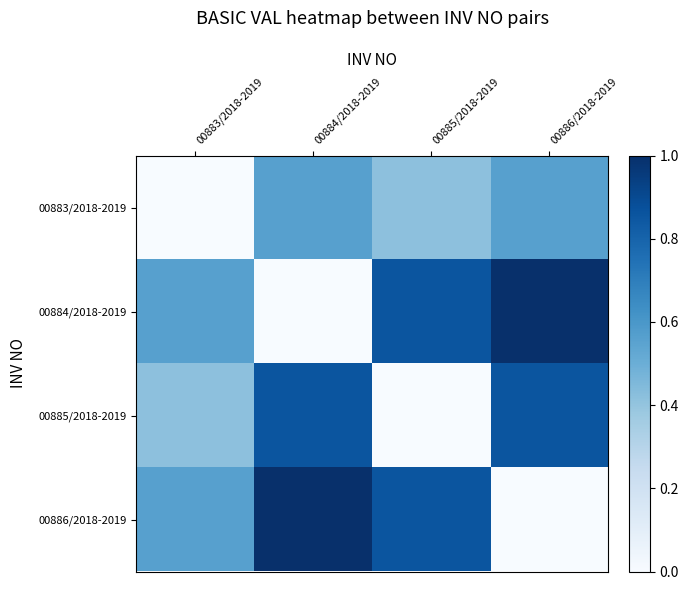

Rank the series by their maximum value, from highest to lowest.

00884/2018-2019, 00886/2018-2019, 00885/2018-2019, 00883/2018-2019